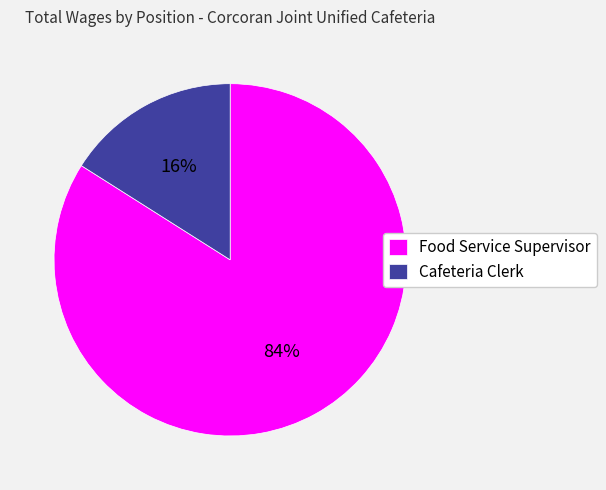

Combined, do Food Service Supervisor and Cafeteria Clerk account for over 50%?

Yes